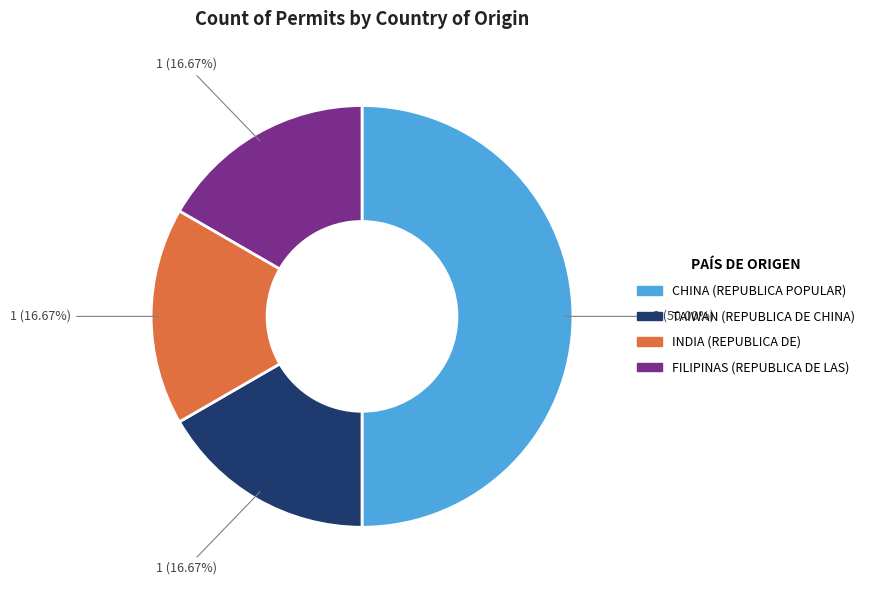

What is the largest slice in the pie chart?

CHINA (REPUBLICA POPULAR)